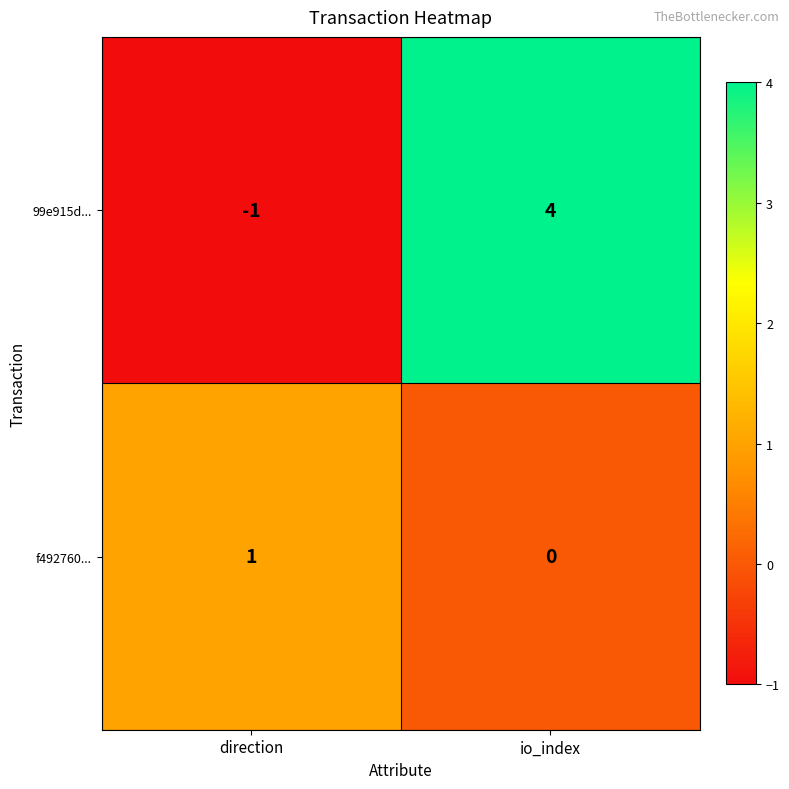

Which series has the largest total across all categories?

99e915d...